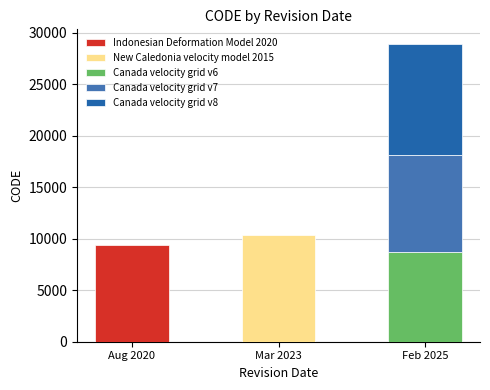

Reading left to right, what are all the values shown in this chart?

Indonesian Deformation Model 2020: Aug 2020=9375	Mar 2023=0	Feb 2025=0
New Caledonia velocity model 2015: Aug 2020=0	Mar 2023=10323	Feb 2025=0
Canada velocity grid v6: Aug 2020=0	Mar 2023=0	Feb 2025=8676
Canada velocity grid v7: Aug 2020=0	Mar 2023=0	Feb 2025=9483
Canada velocity grid v8: Aug 2020=0	Mar 2023=0	Feb 2025=10707